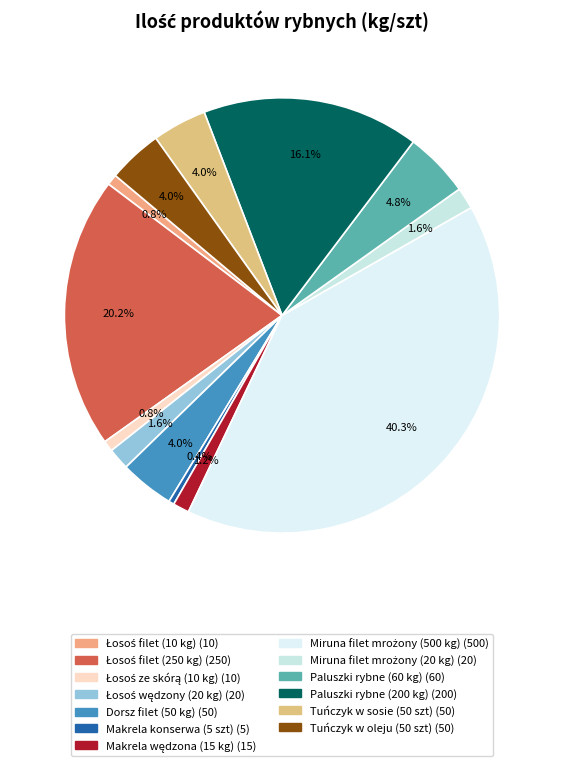

To the nearest percent, what portion does Paluszki rybne (60 kg) represent?

5%